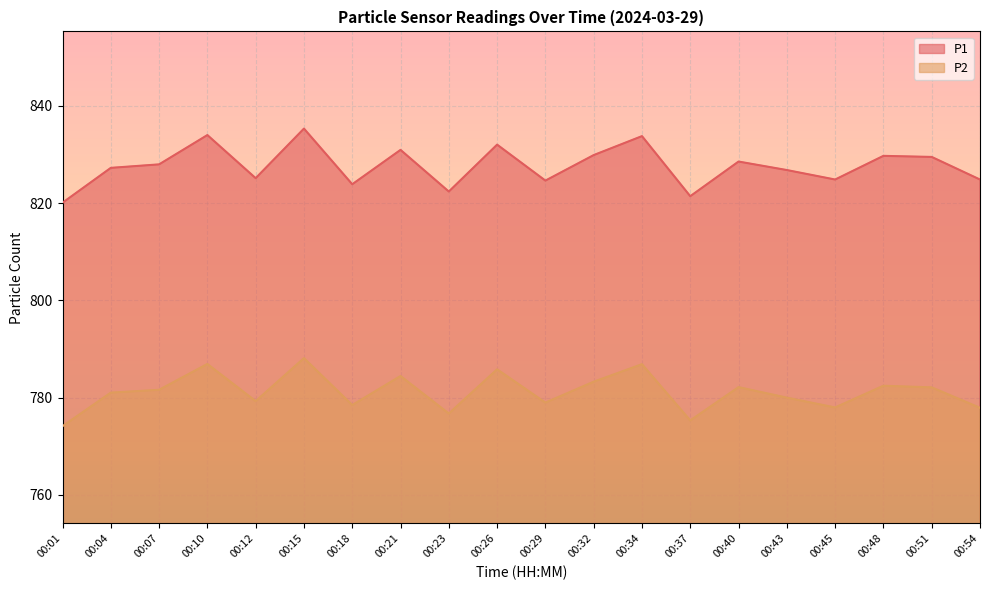

True or false: P1 and P2 cross at least once.

False